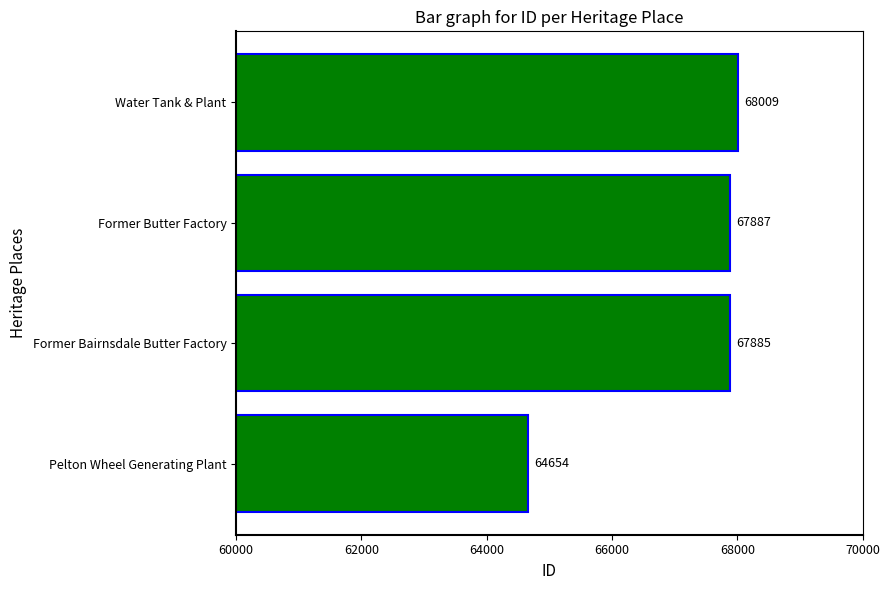

The value at Water Tank & Plant is 68009. True or false?

True